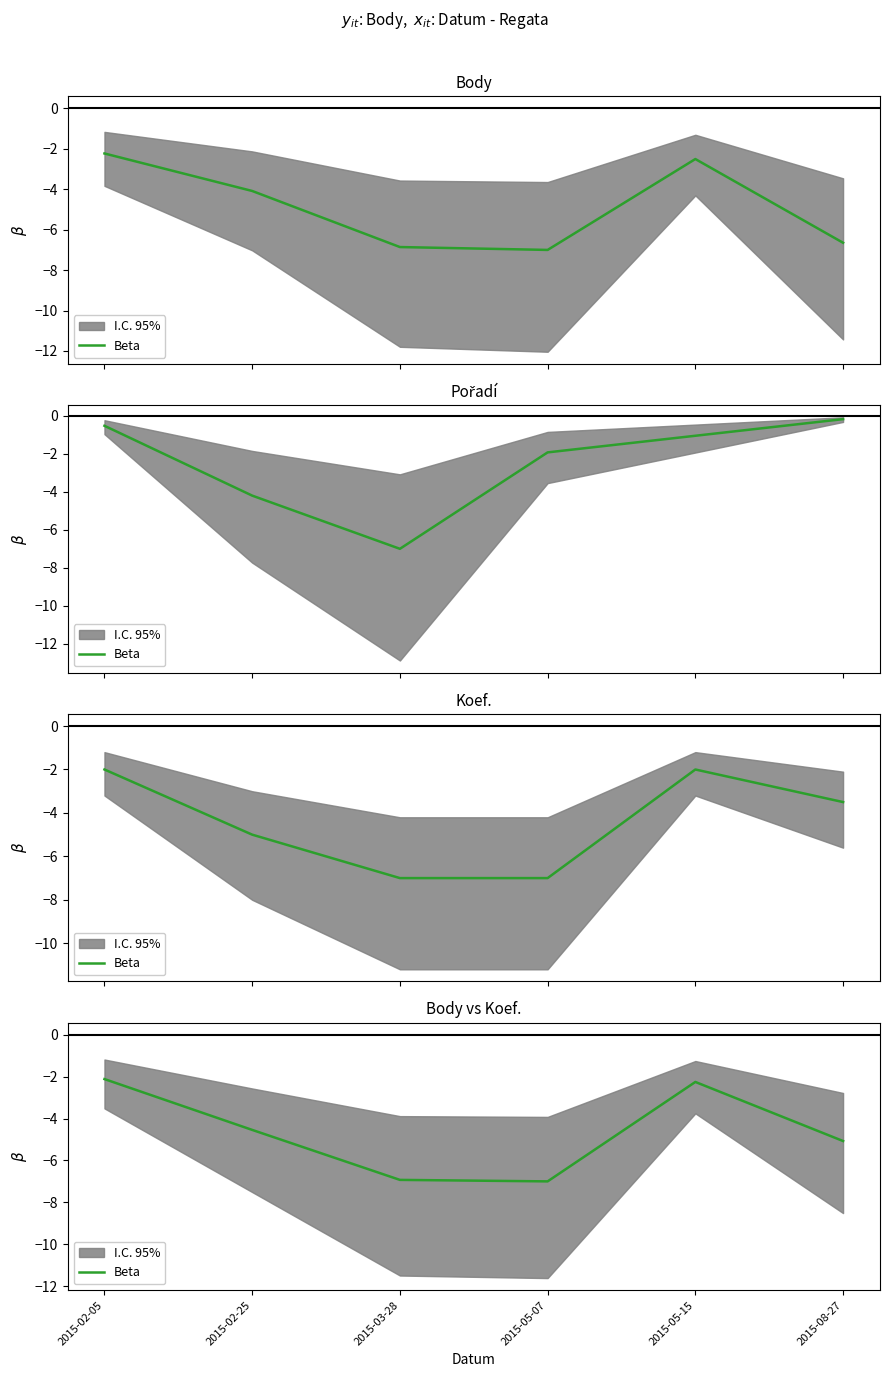

What position from the right is 2015-05-15?

2